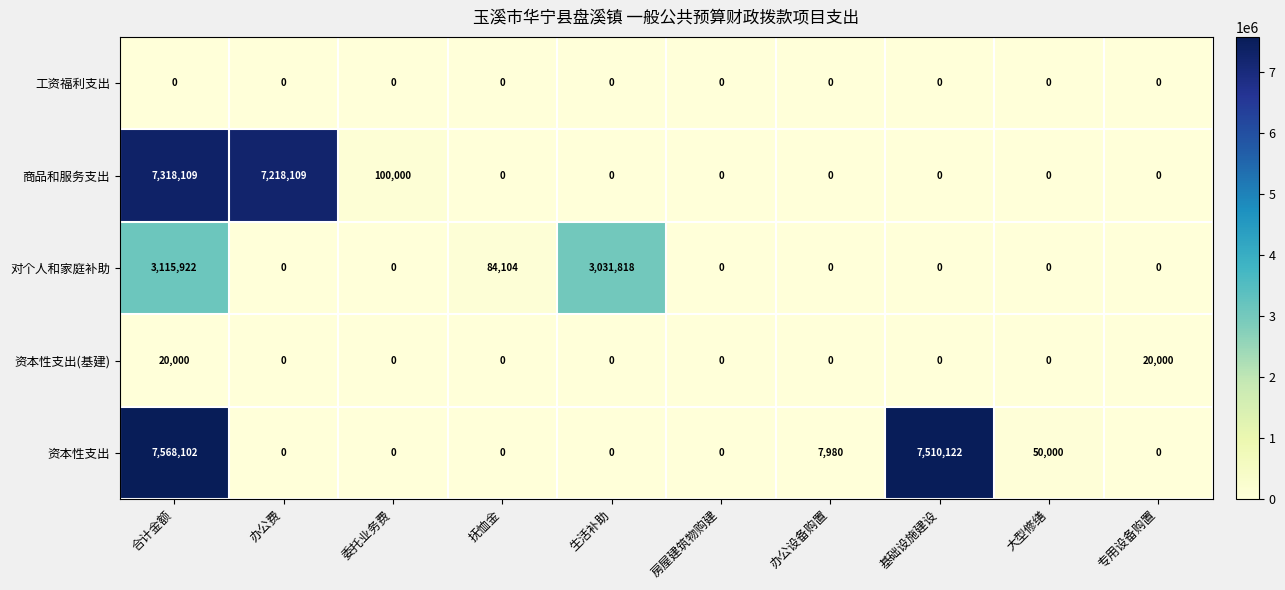

At which category does the chart reach its peak across all series?

合计金额